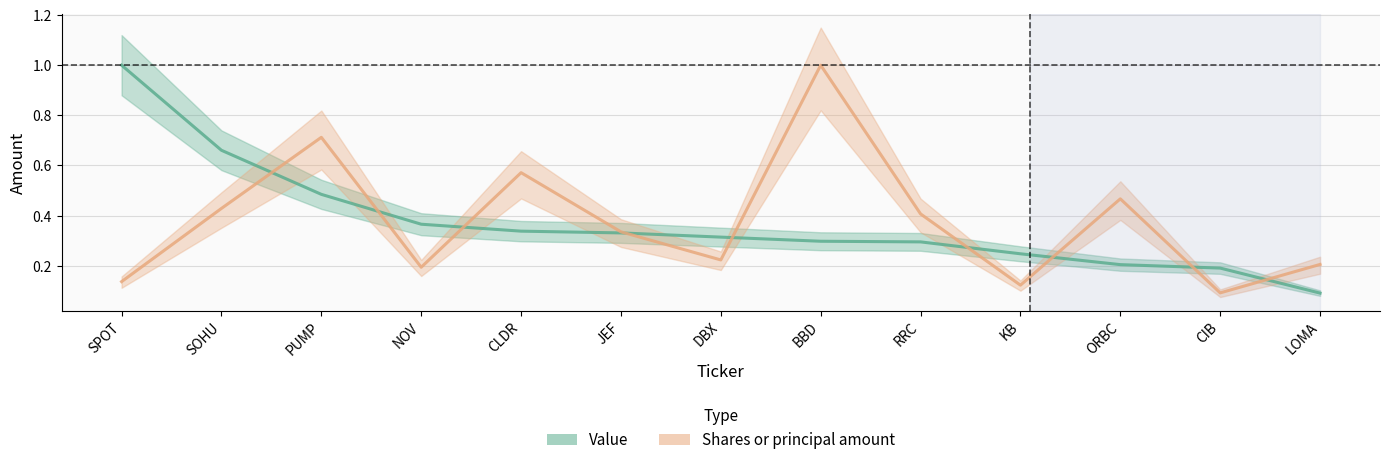

Which label corresponds to the smallest value in the chart?

LOMA